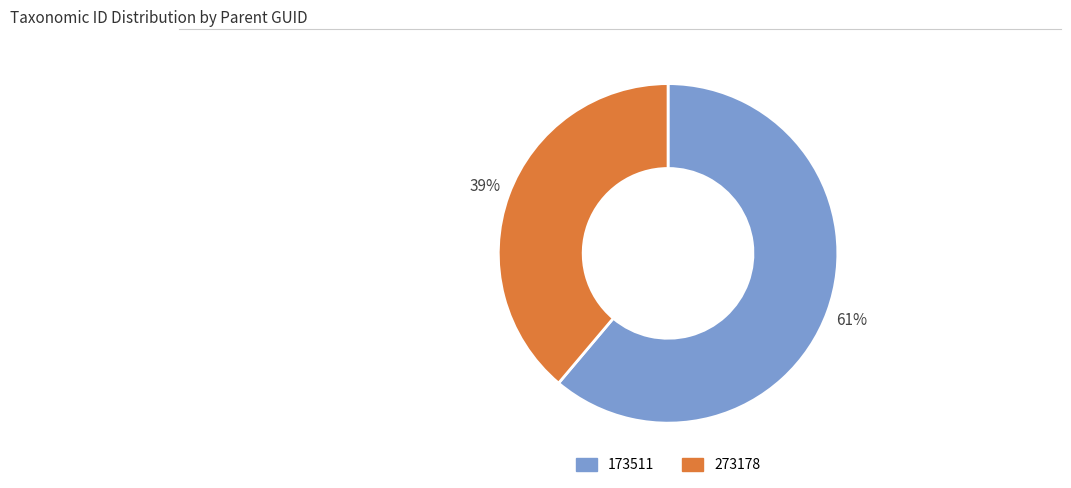

Which category accounts for the majority?

173511